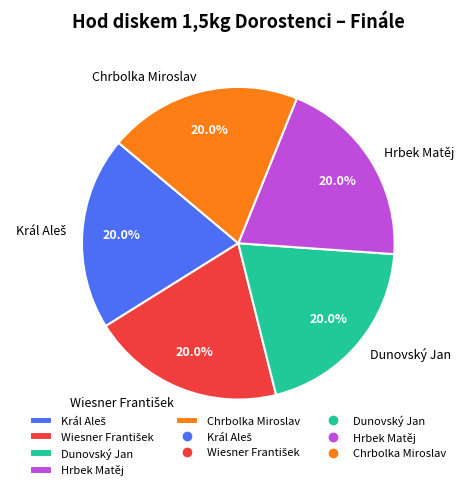

What is the total percentage of Hrbek Matěj and Dunovský Jan?

40.0%